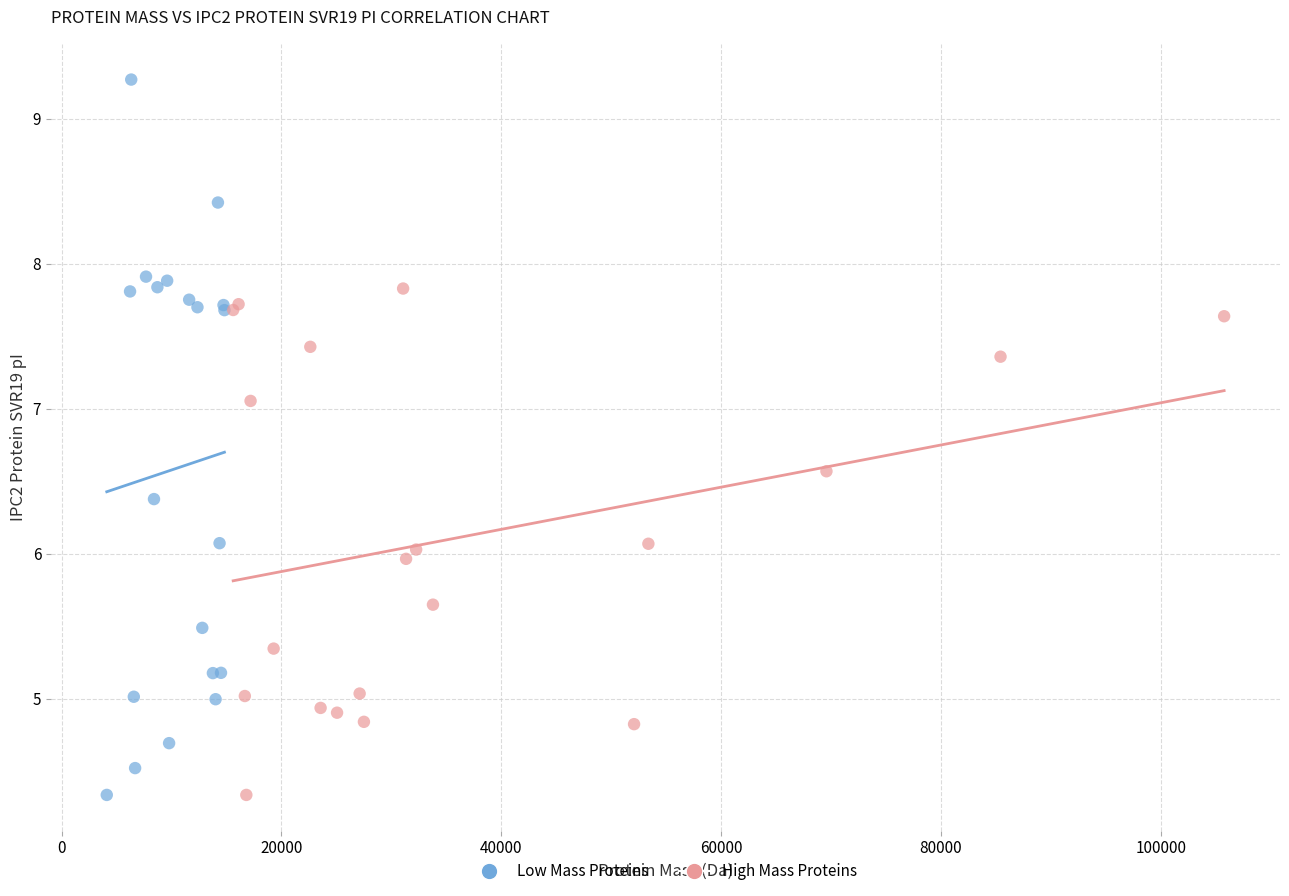

Which series contains the highest Y value?

Low Mass Proteins